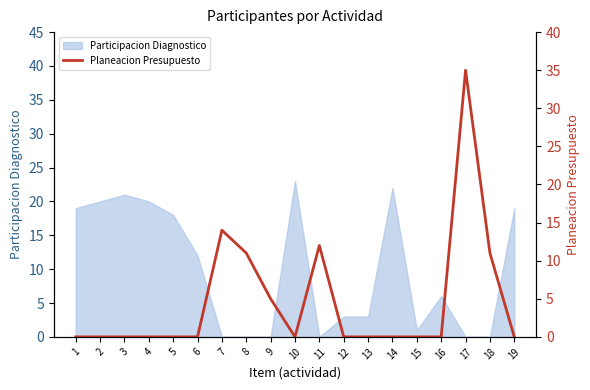

Is it true that the value at 18 is 17?

False